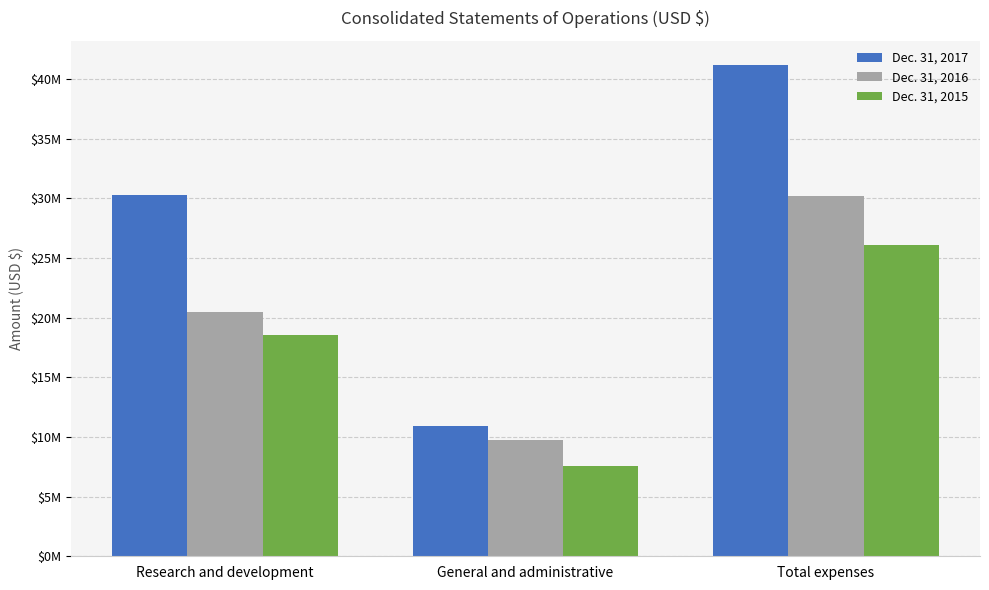

Are the bars grouped side by side (vs. stacked)?

Yes